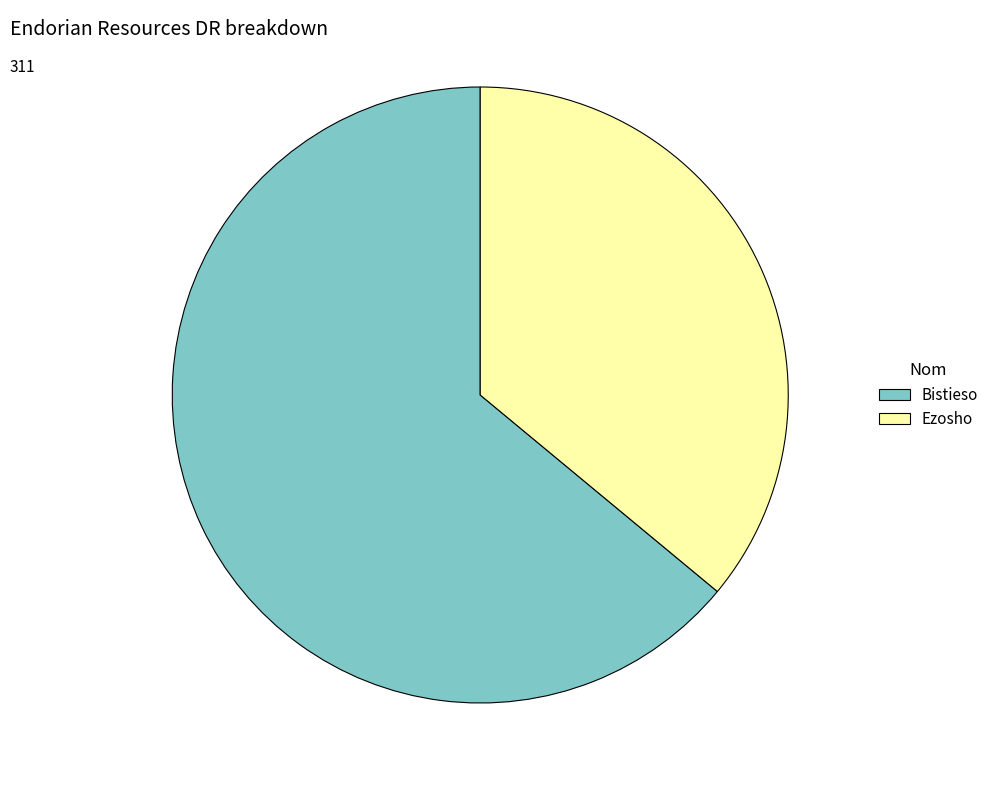

Is the sum of Ezosho and Bistieso greater than half?

Yes